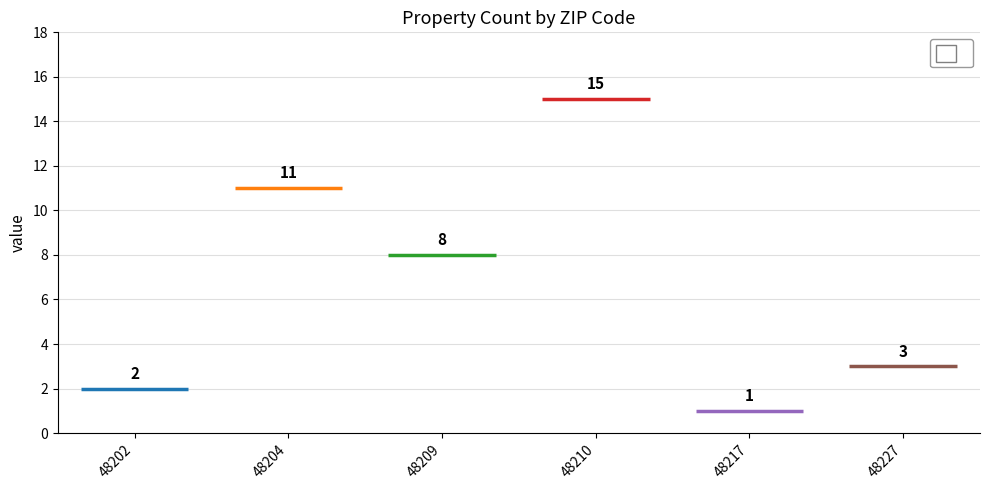

Which label corresponds to the smallest value in the chart?

48217